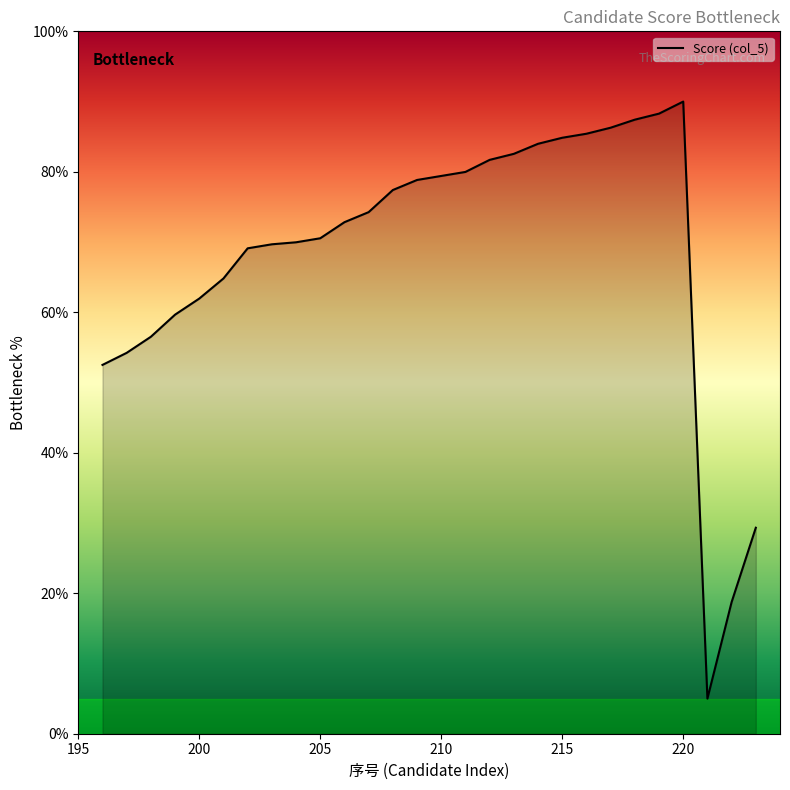

What is the smallest value displayed?

5.0